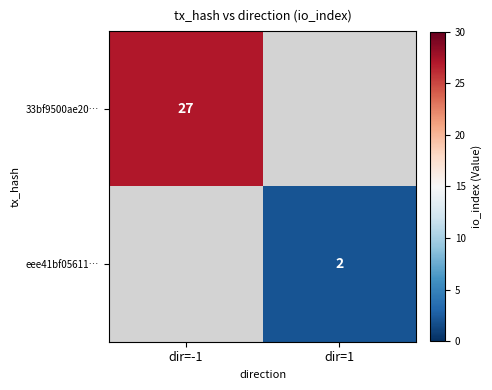

True or false: eee41bf05611… has a value of 2 at dir=1.

True